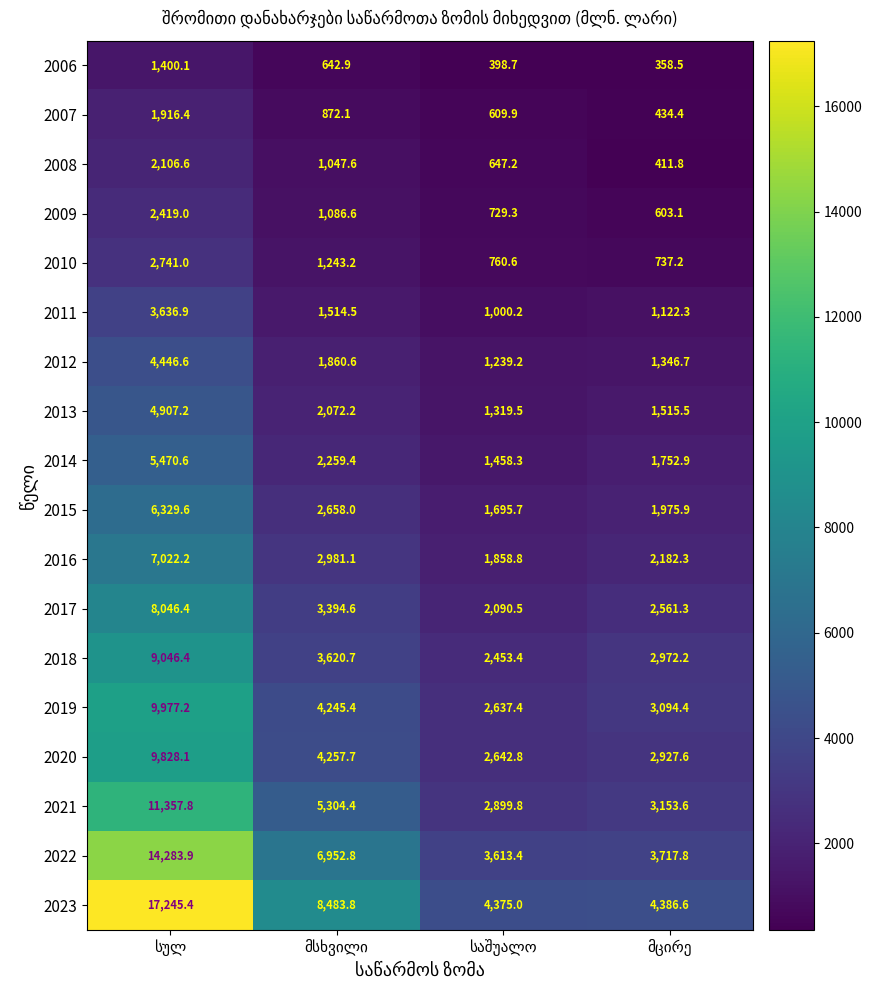

At how many categories does at least one series exceed 4526?

2